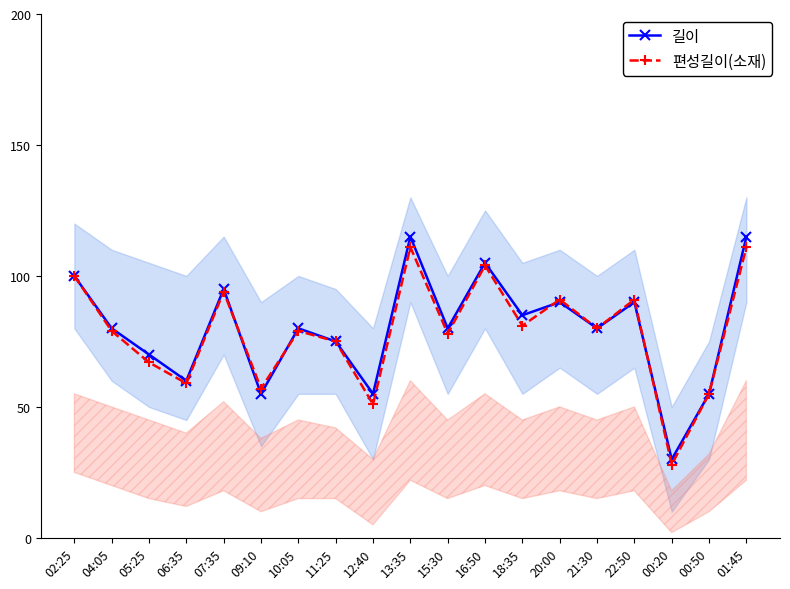

What is the difference between the maximum and minimum values in the 편성길이(소재) series?

83